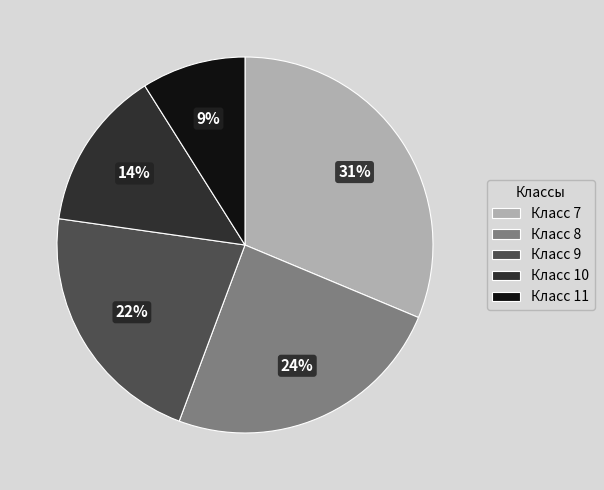

What percentage is the Класс 9 slice, to the nearest percent?

22%